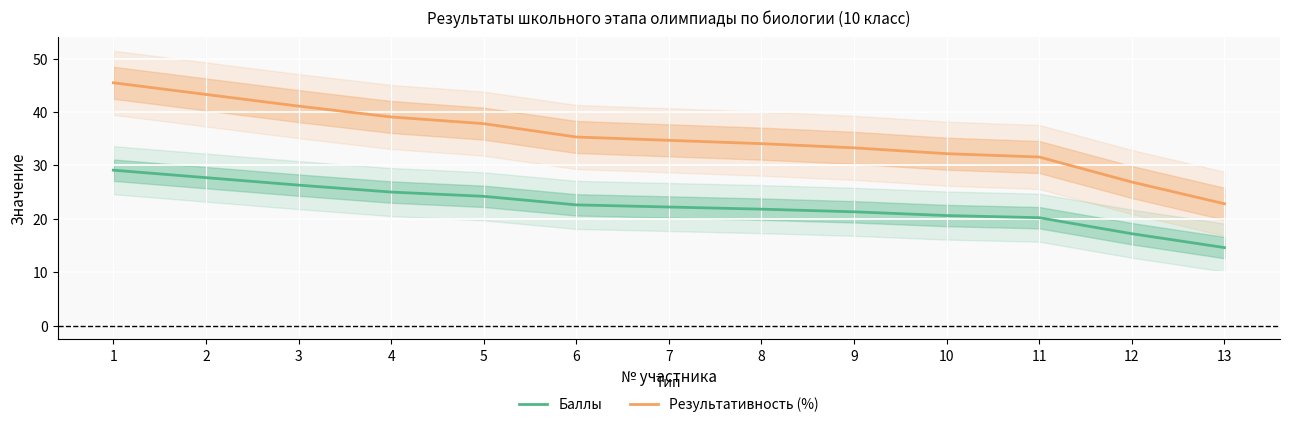

How many values in the Баллы series exceed 22?

7